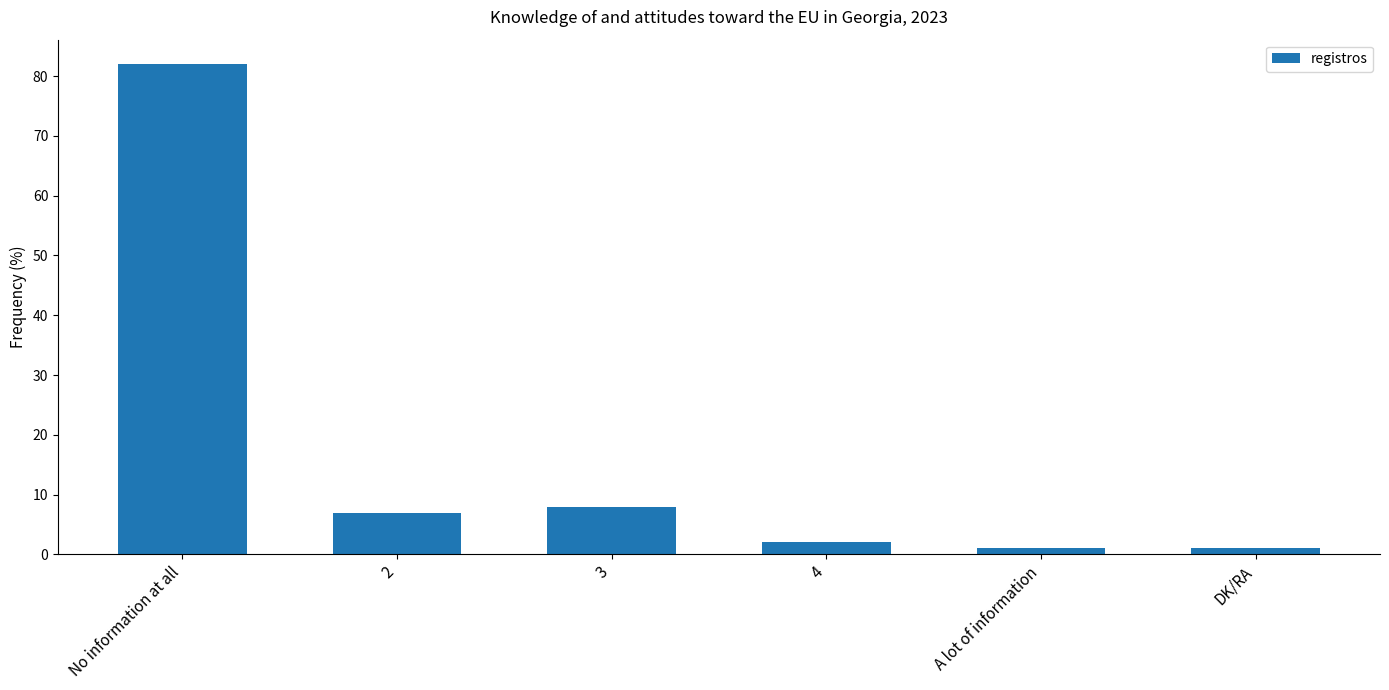

What is the sum of all values?

101